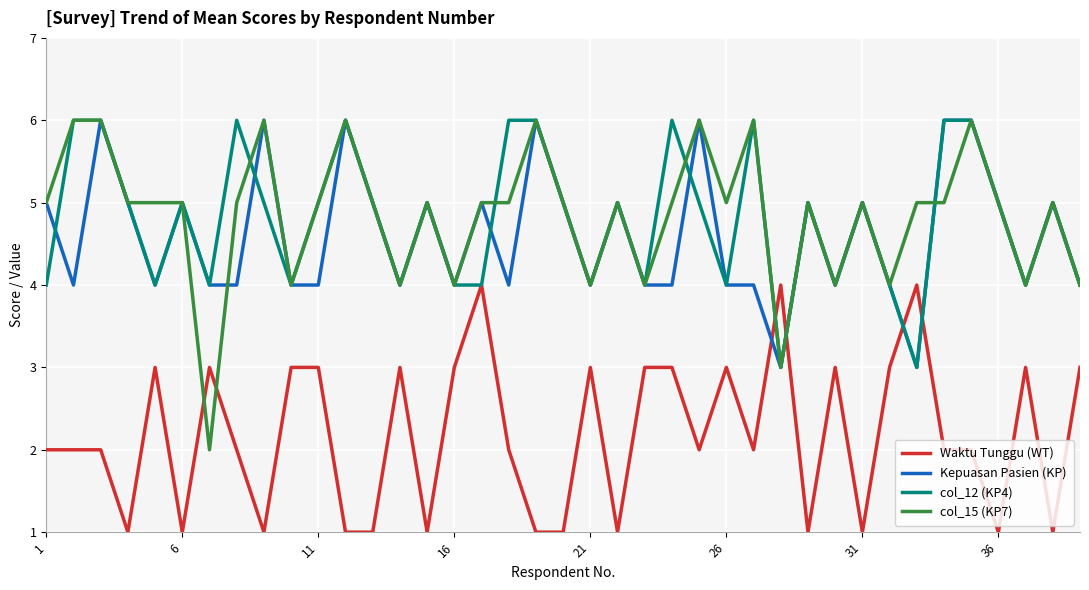

Which series has the widest spread of values?

col_15 (KP7)